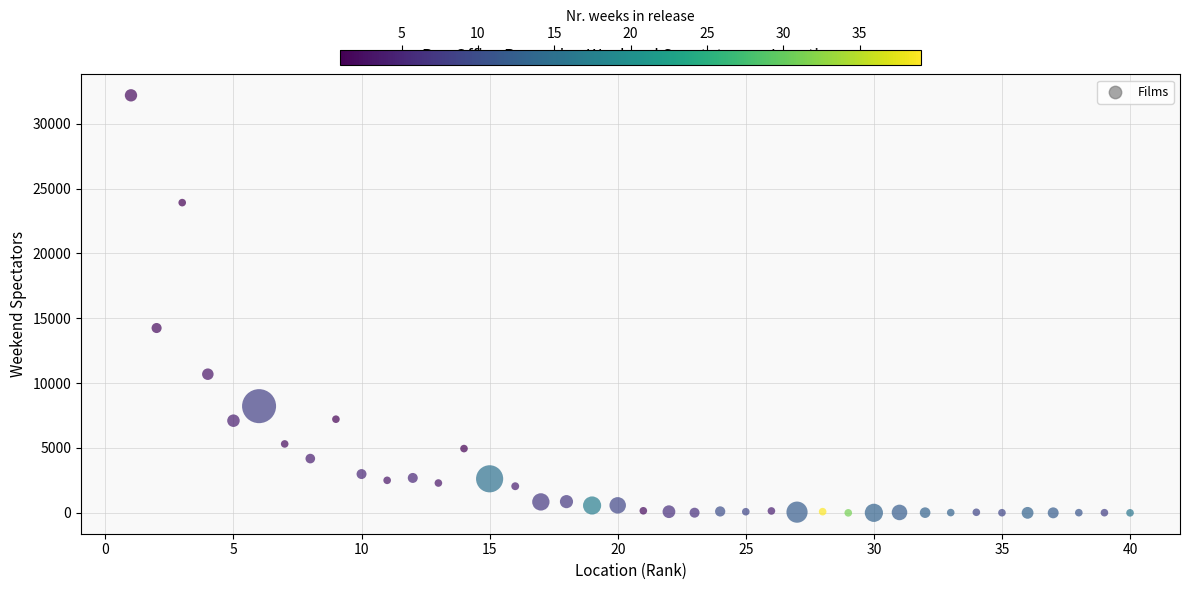

What is the range of Y values (max minus min)?

32183